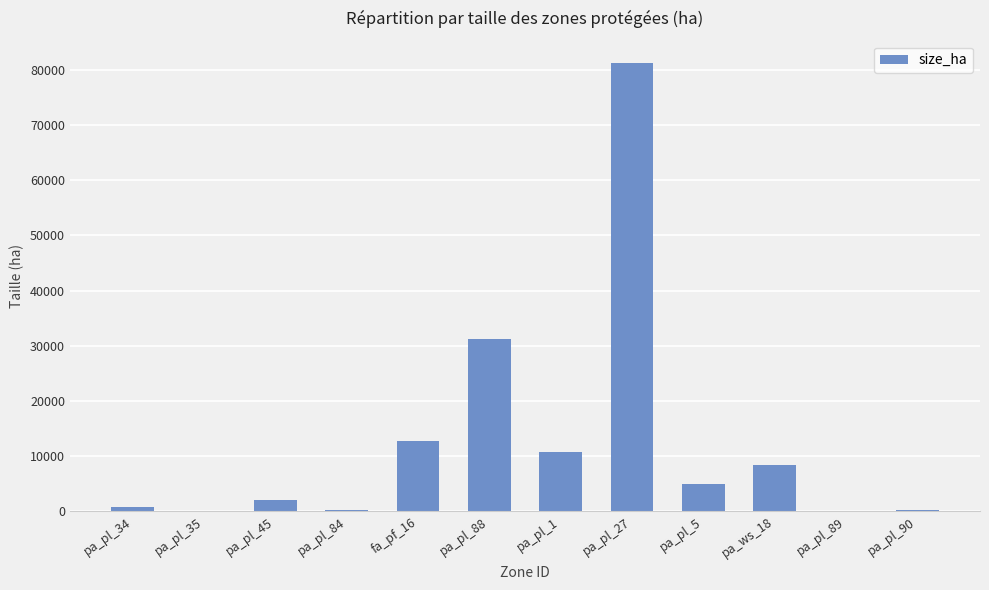

Are the bars horizontal?

No